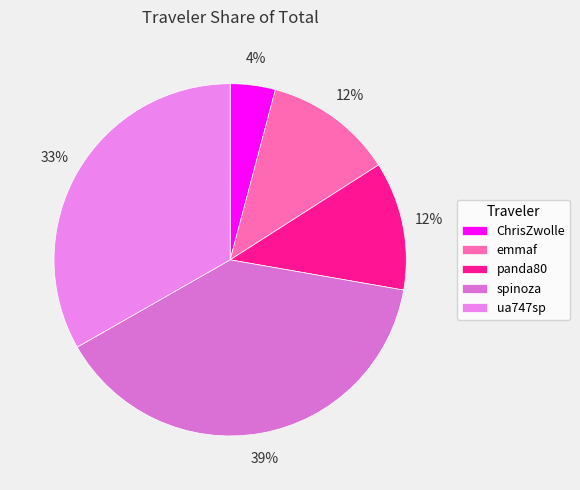

To the nearest percent, what percentage of the pie is ChrisZwolle?

4%